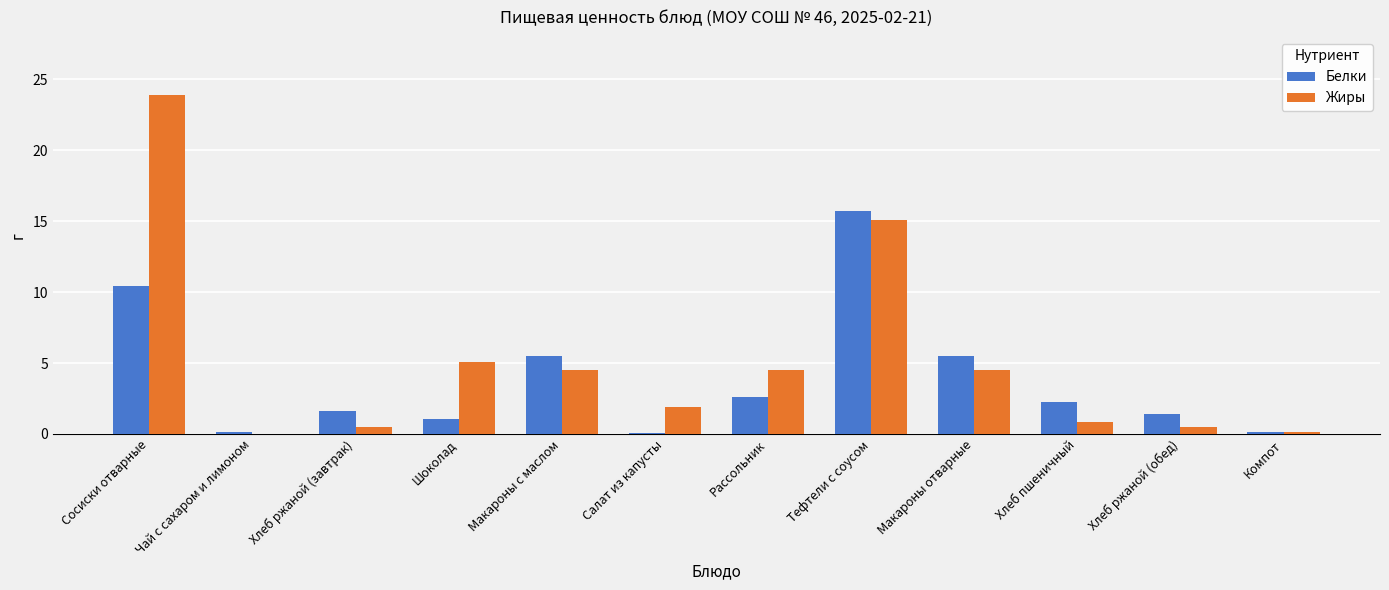

Which label corresponds to the largest value in the chart?

Сосиски отварные